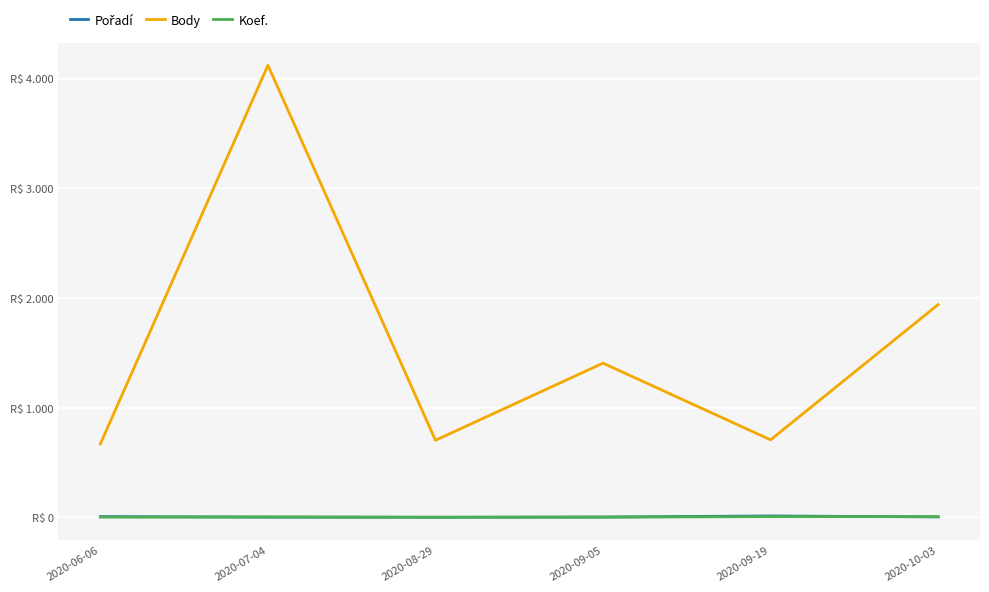

Is this an area chart (filled region under the line)?

No